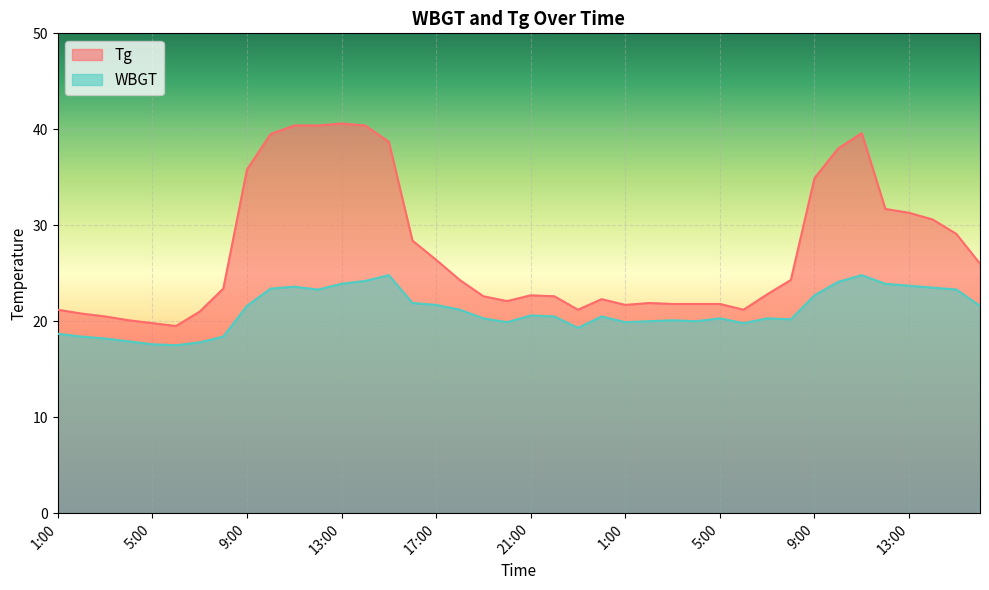

What is the difference between the second highest and minimum values in the WBGT series?

7.3